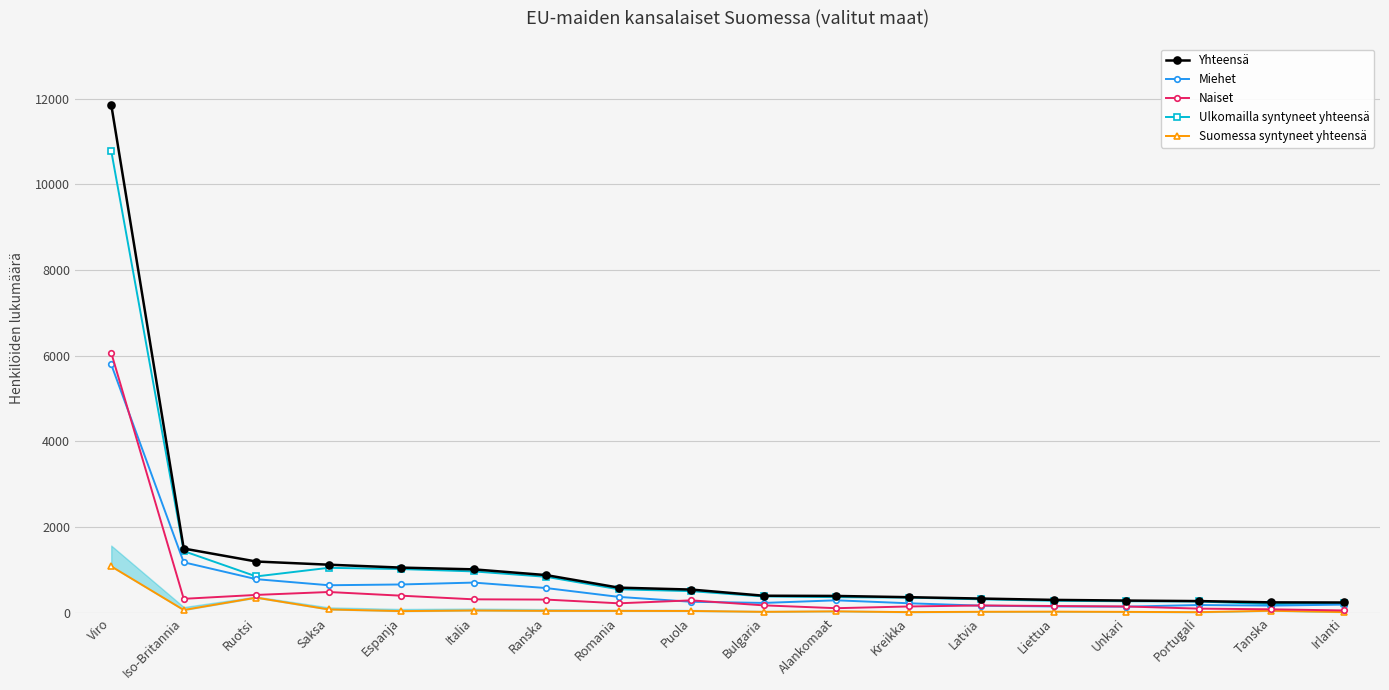

The Miehet series shows 488 at Romania. True or false?

False